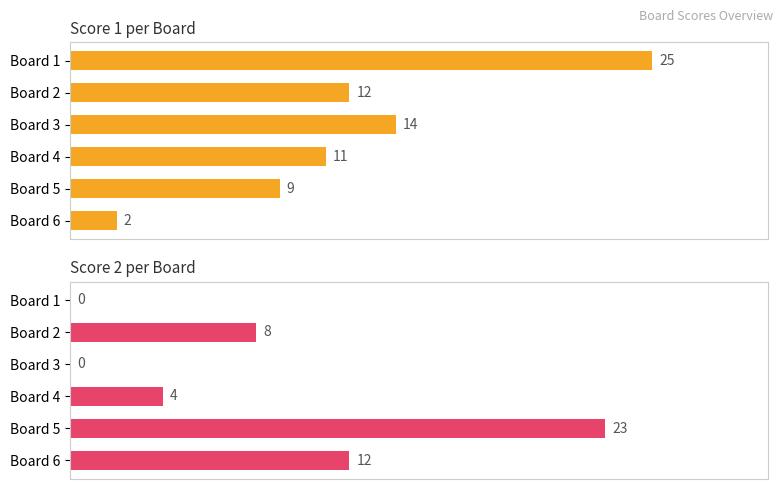

Reading left to right, list all the values displayed in this chart.

Score 1: 25	12	14	11	9	2
Score 2: 0	8	0	4	23	12